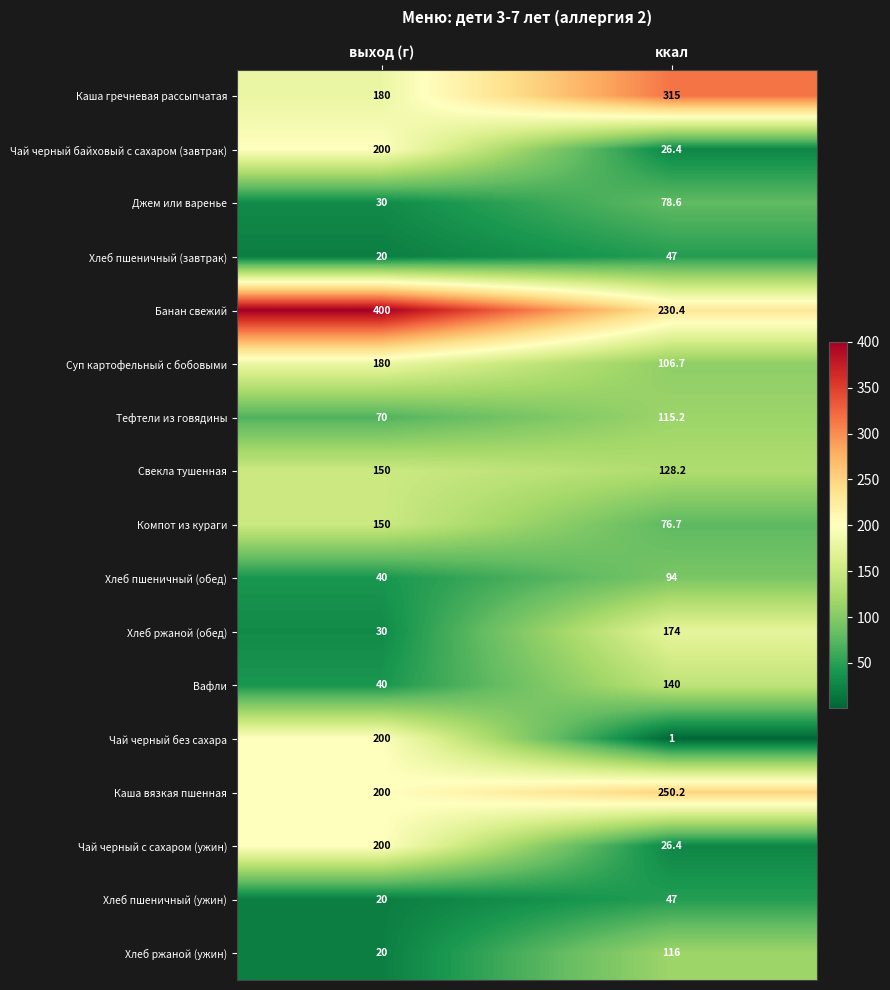

At which category does the chart reach its peak across all series?

выход (г)